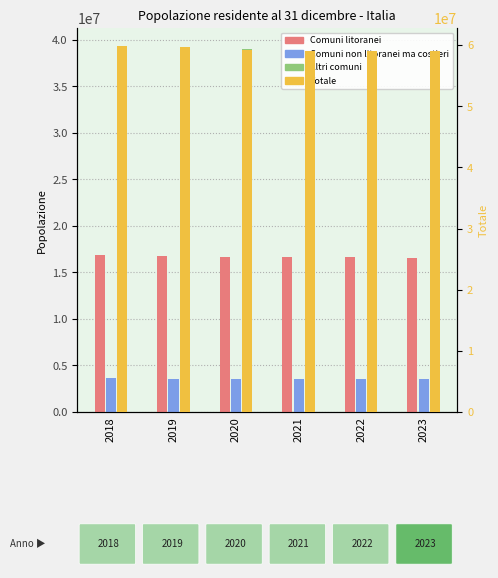

What is the total value across all series at 2023?

117942460